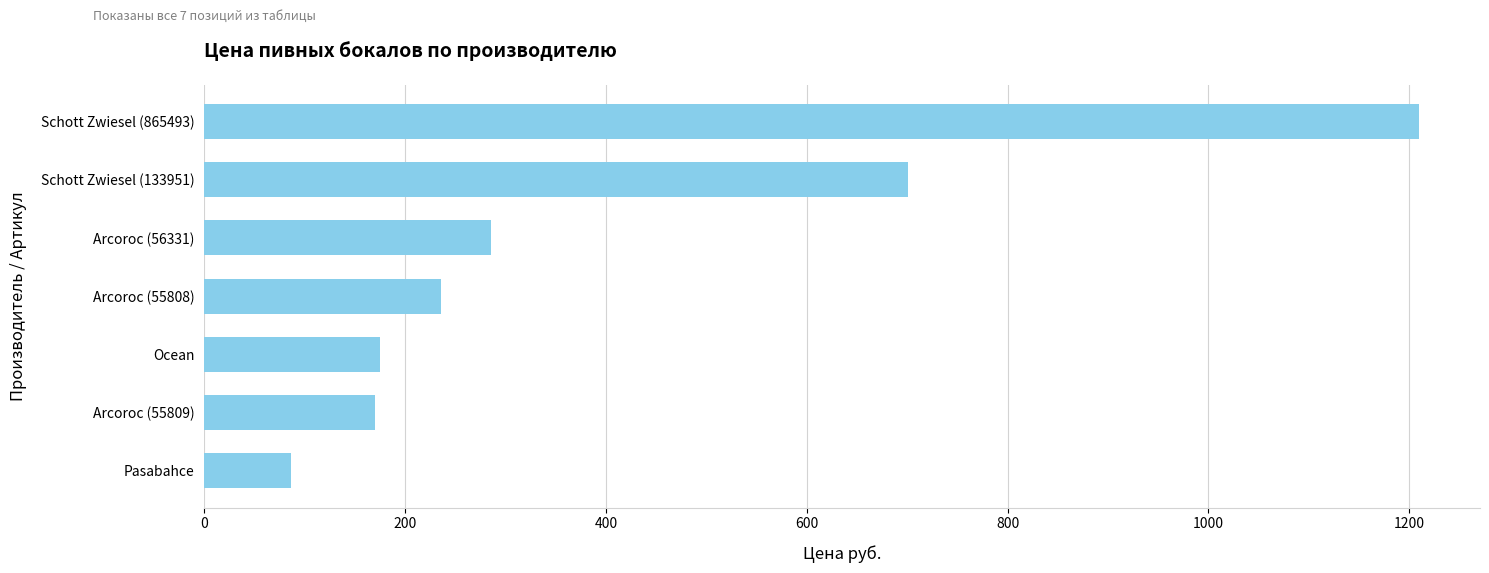

What is the average value?

409.0